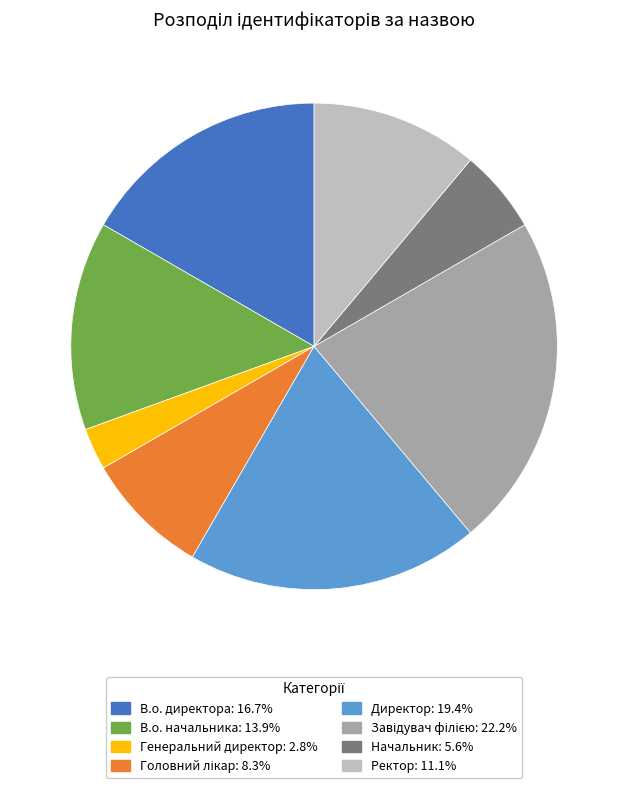

What is the ratio of the value at В.о. начальника: 13.9% to the value at Начальник: 5.6%?

2.5